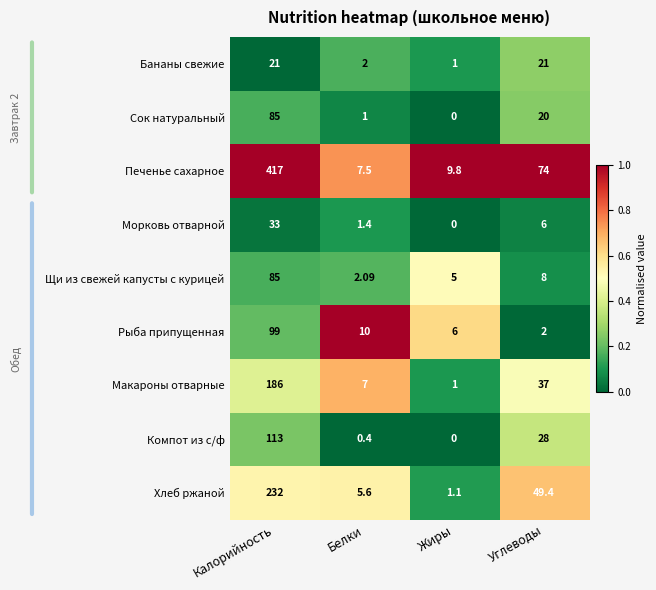

What is the spread (max minus min) of values at Белки?

9.6